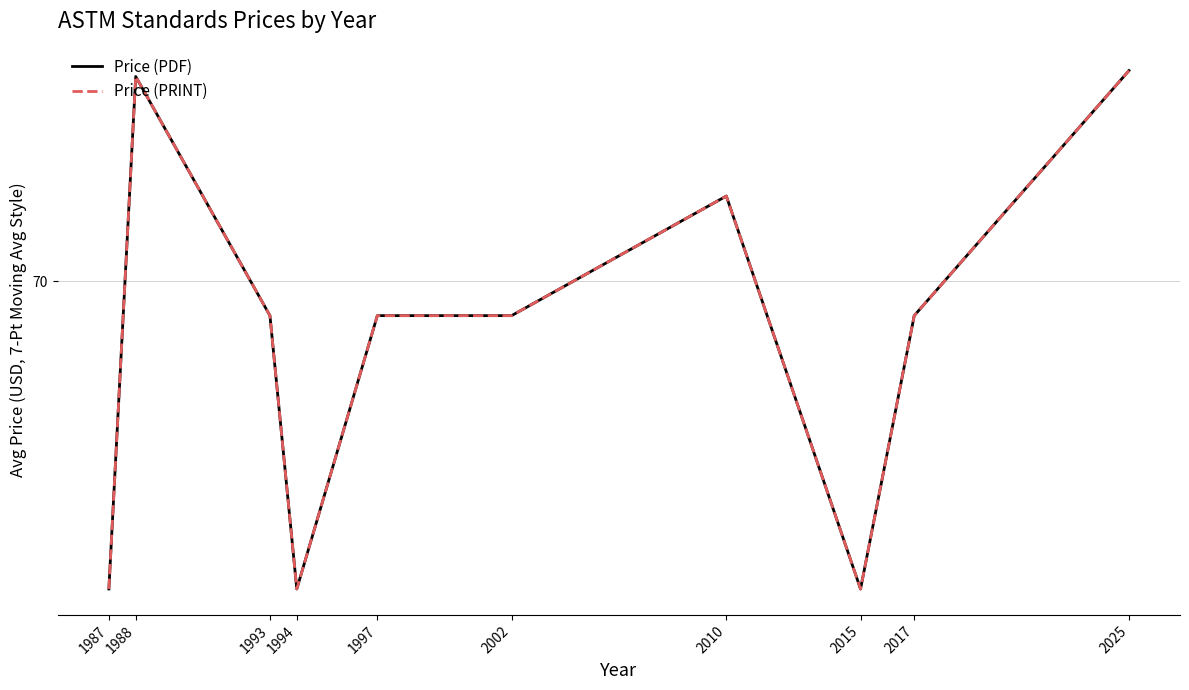

Is the value of Price (PDF) at 2015 greater than the value of Price (PRINT) at 2015?

No